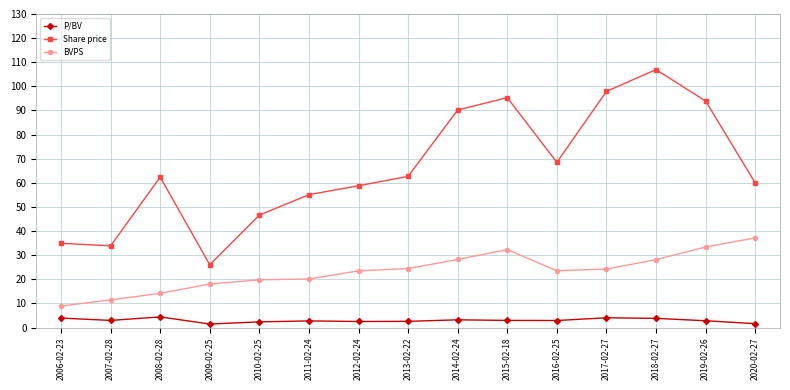

What is the label of the 10th point from the right?

2011-02-24